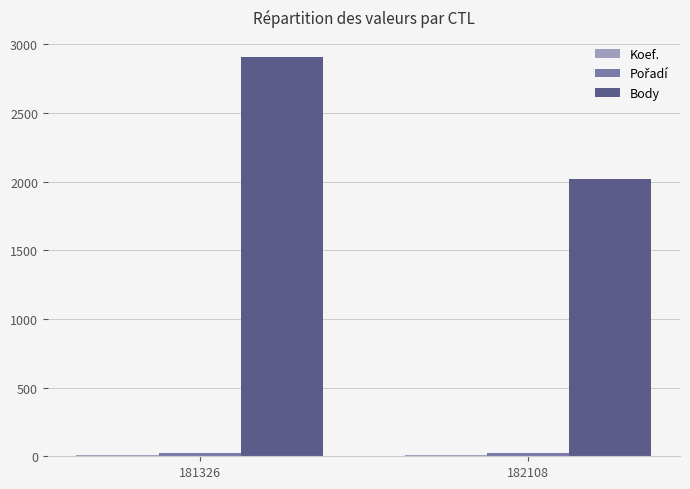

At which category is the sum across all series the highest?

181326